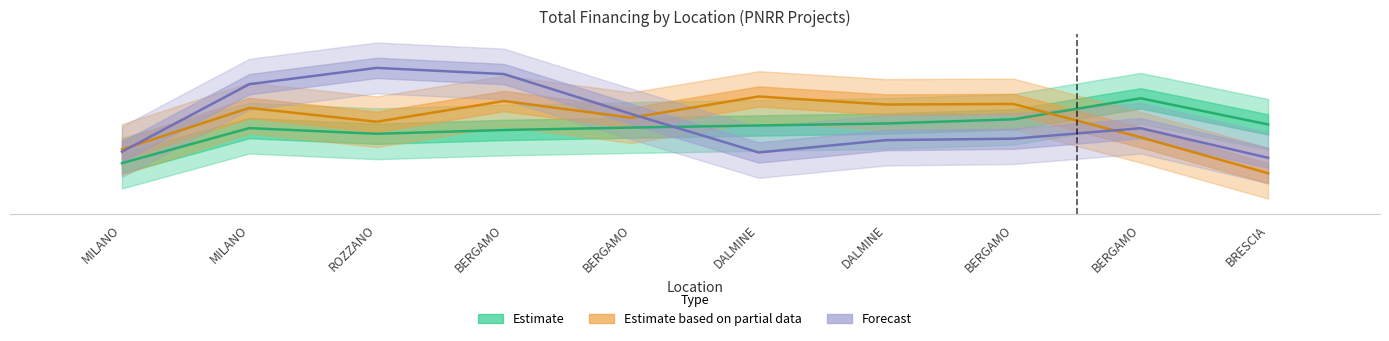

At how many categories does at least one series exceed 56961?

8